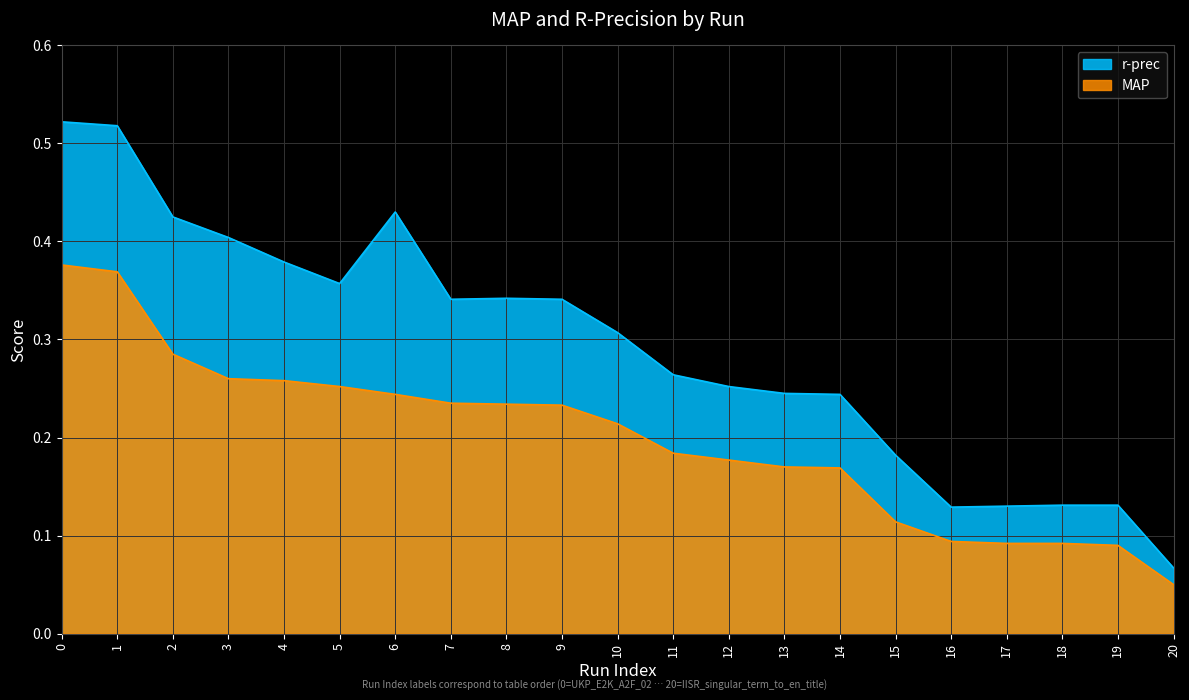

List the series in order of their overall mean, lowest first.

MAP, r-prec